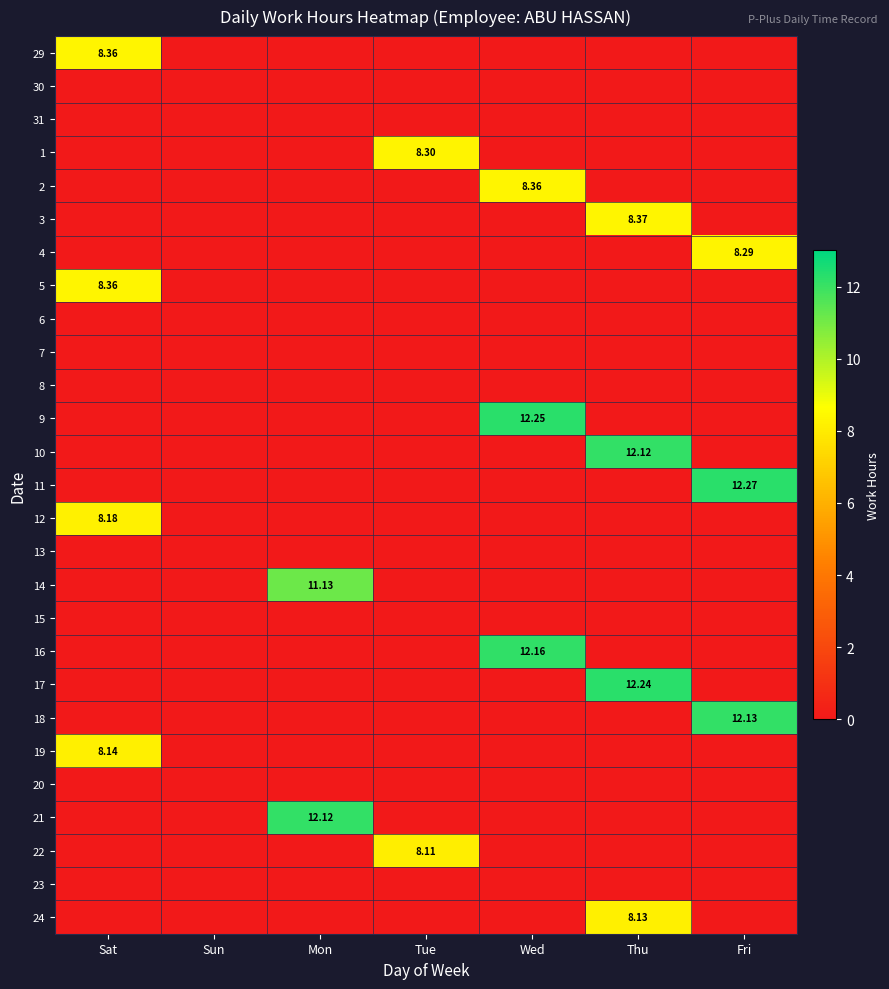

Rank the series by their maximum value, from lowest to highest.

30, 31, 6, 7, 8, 13, 15, 20, 23, 22, 24, 19, 12, 4, 1, 29, 2, 5, 3, 14, 10, 21, 18, 16, 17, 9, 11